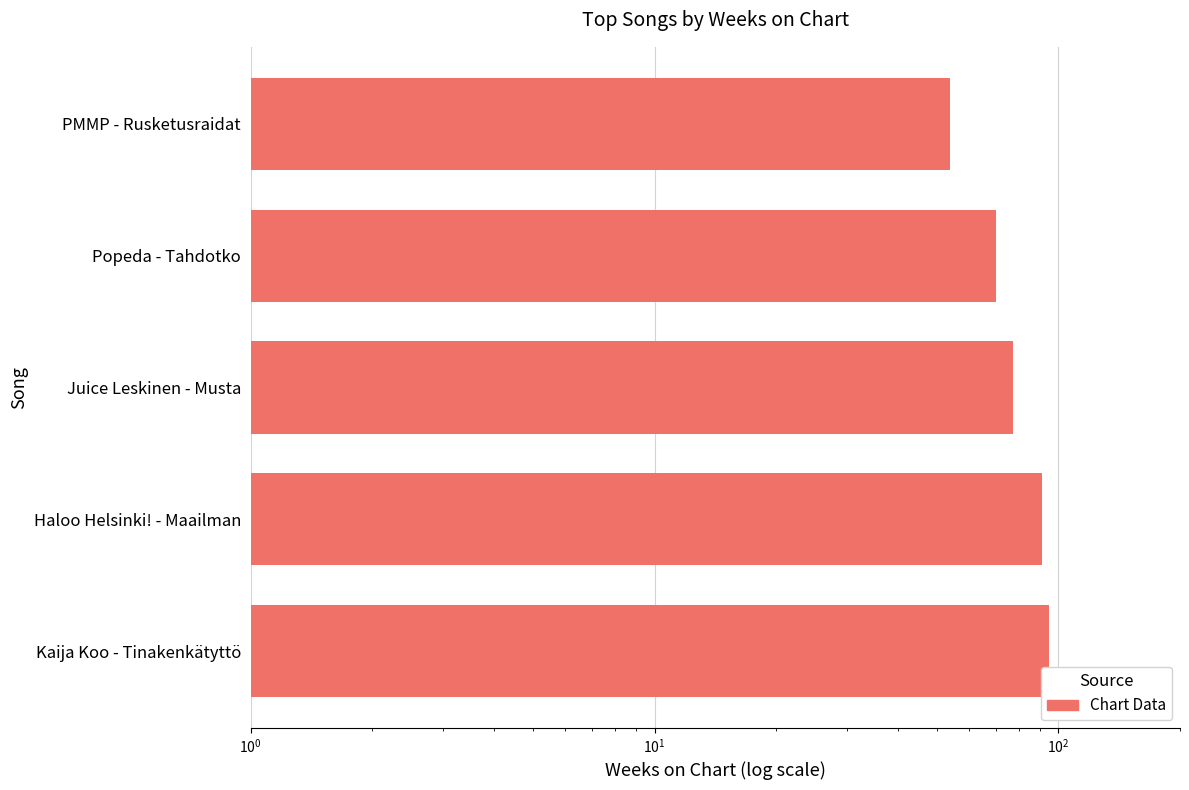

What is the maximum value shown in the chart?

95